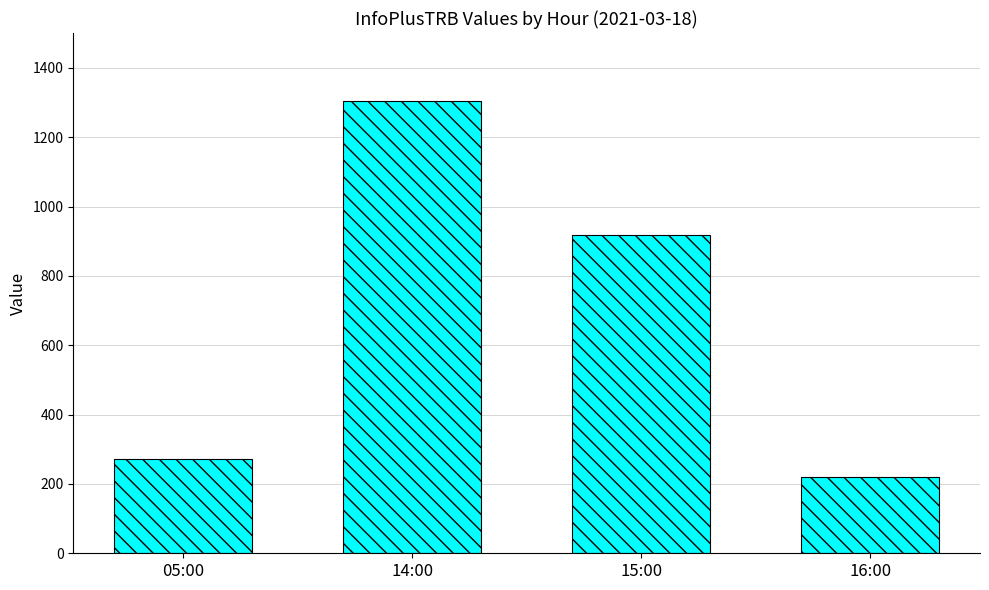

Rank the categories by value from highest to lowest.

14:00, 15:00, 05:00, 16:00